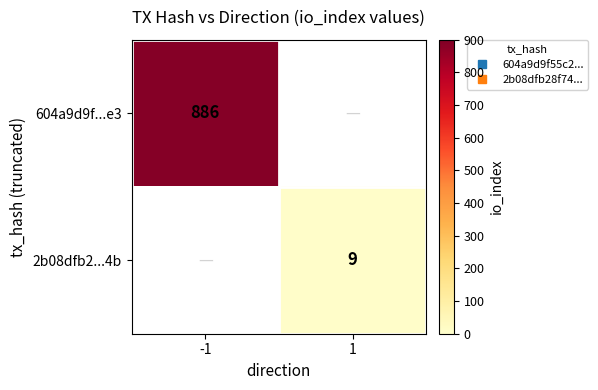

Count the number of data series in this chart.

2